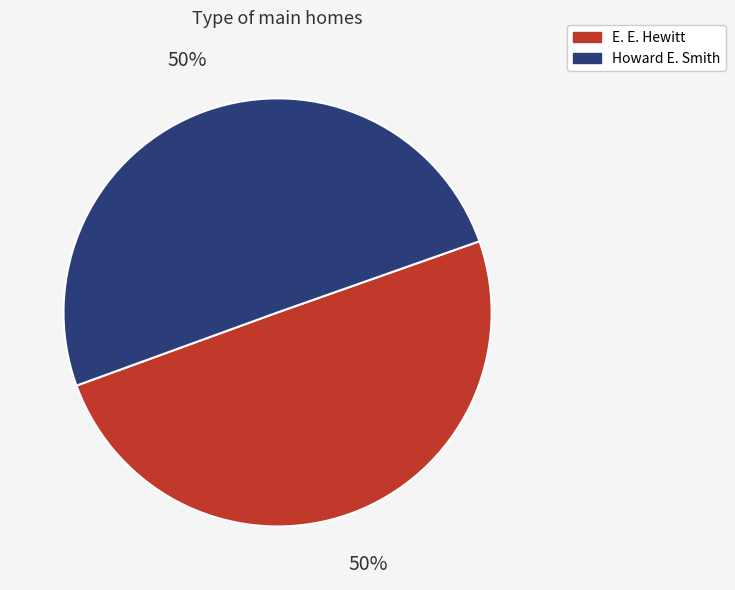

Is it true that E. E. Hewitt is 39% of the pie?

False